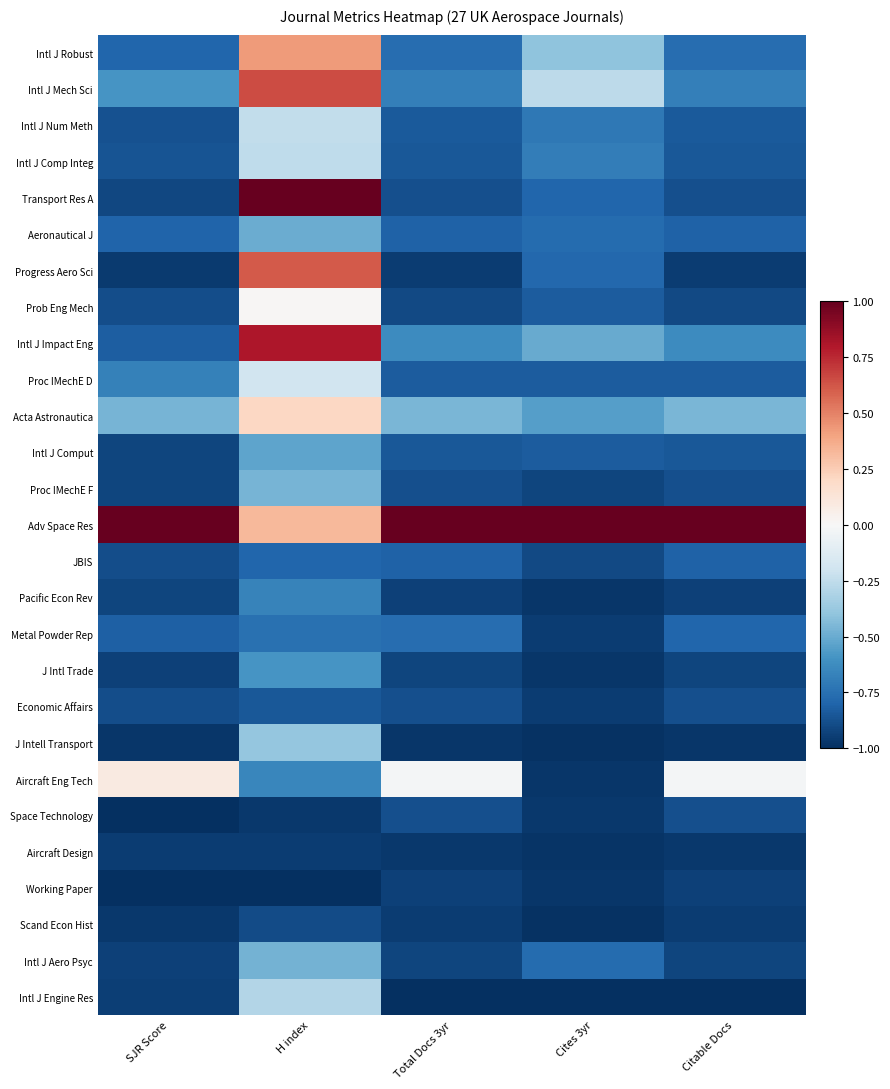

Which series has the largest total across all categories?

Adv Space Res